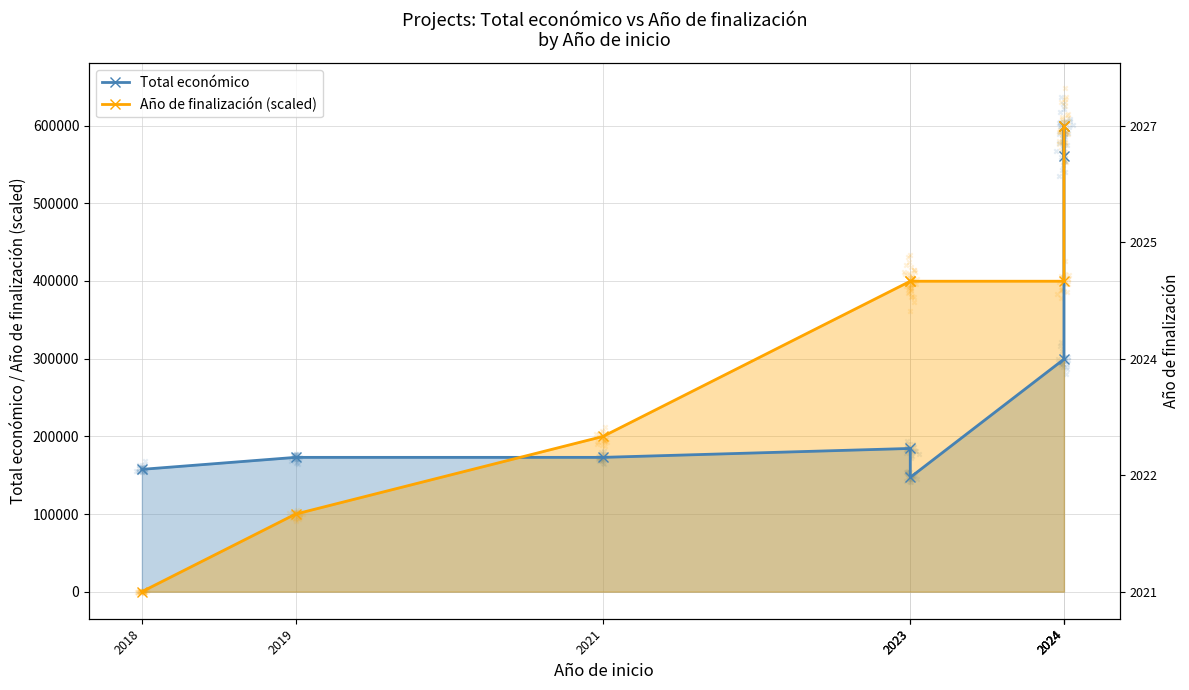

What are all the series names shown in the legend?

Total económico, Año de finalización (scaled)